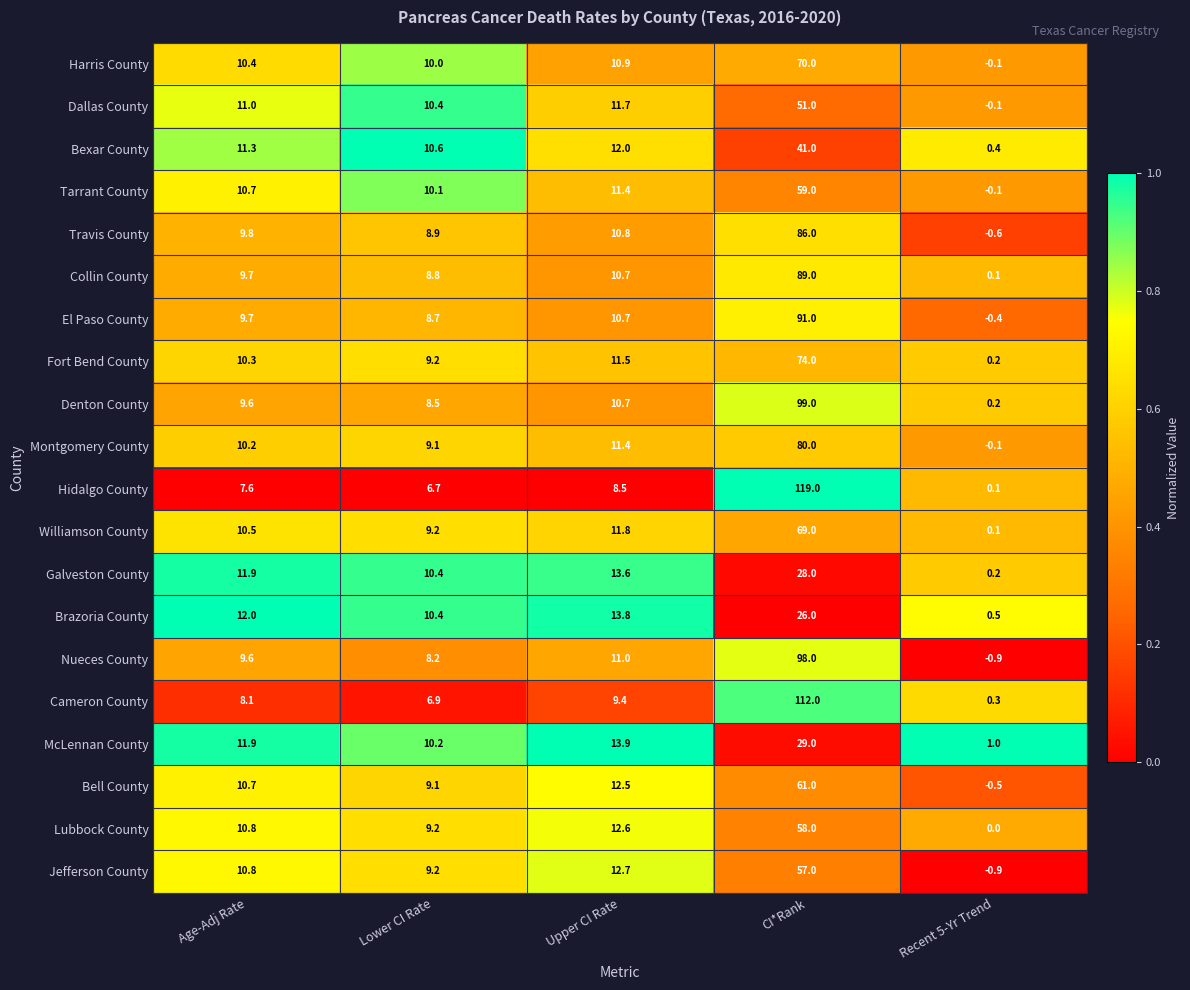

At how many categories does at least one series exceed 0?

5